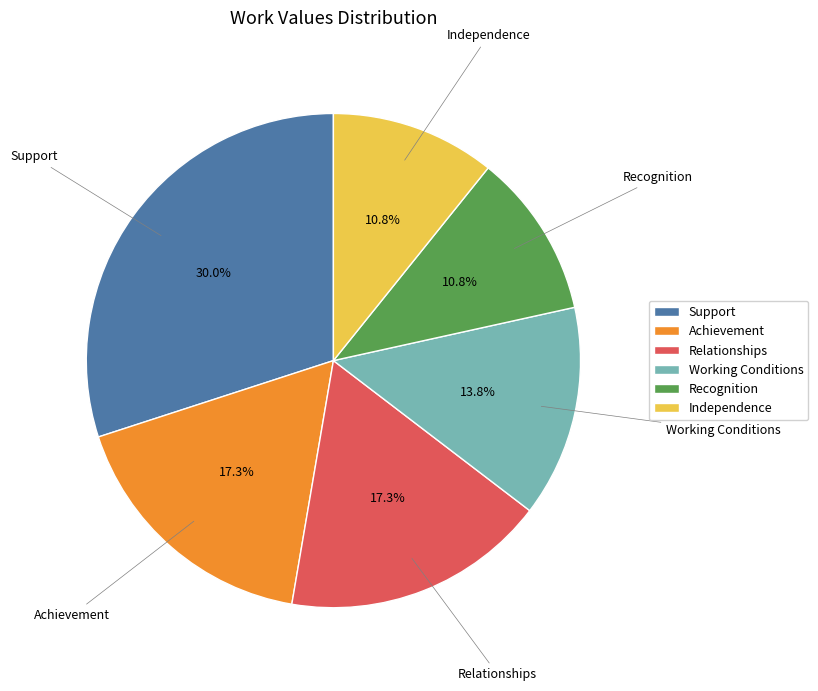

What percentage do Support and Achievement together represent?

47.3%